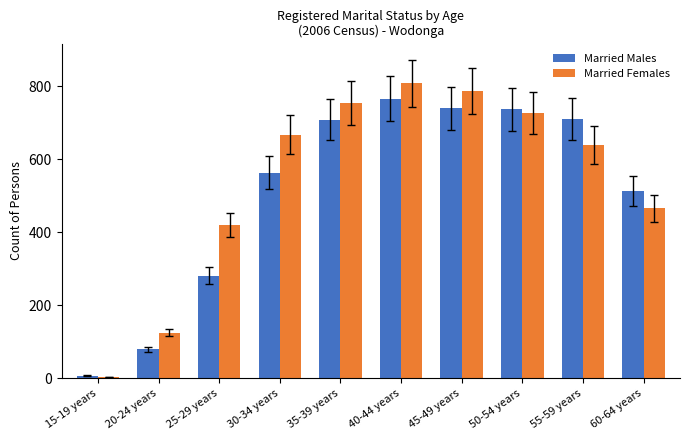

What is the difference between the Married Females values at 55-59 years and 40-44 years?

169